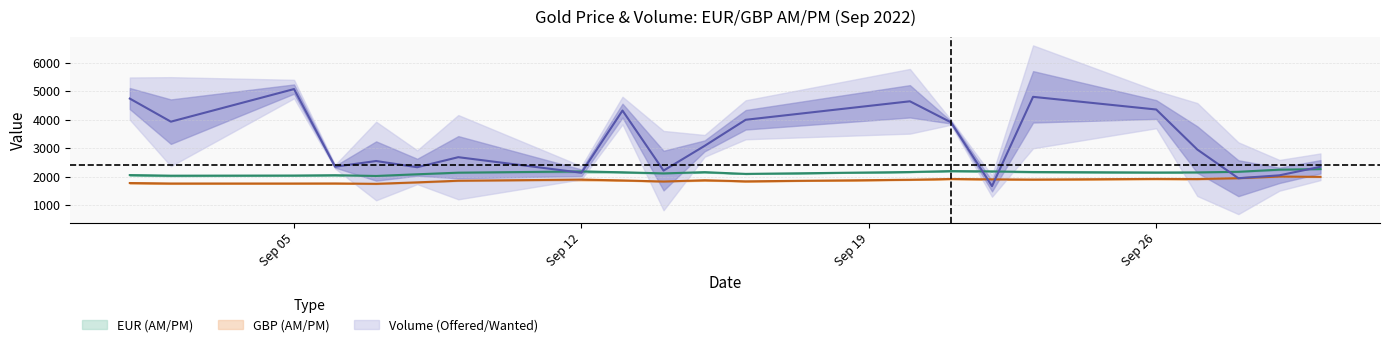

What is the sum of the GBP - AM values at 19 and 2?

3756.4